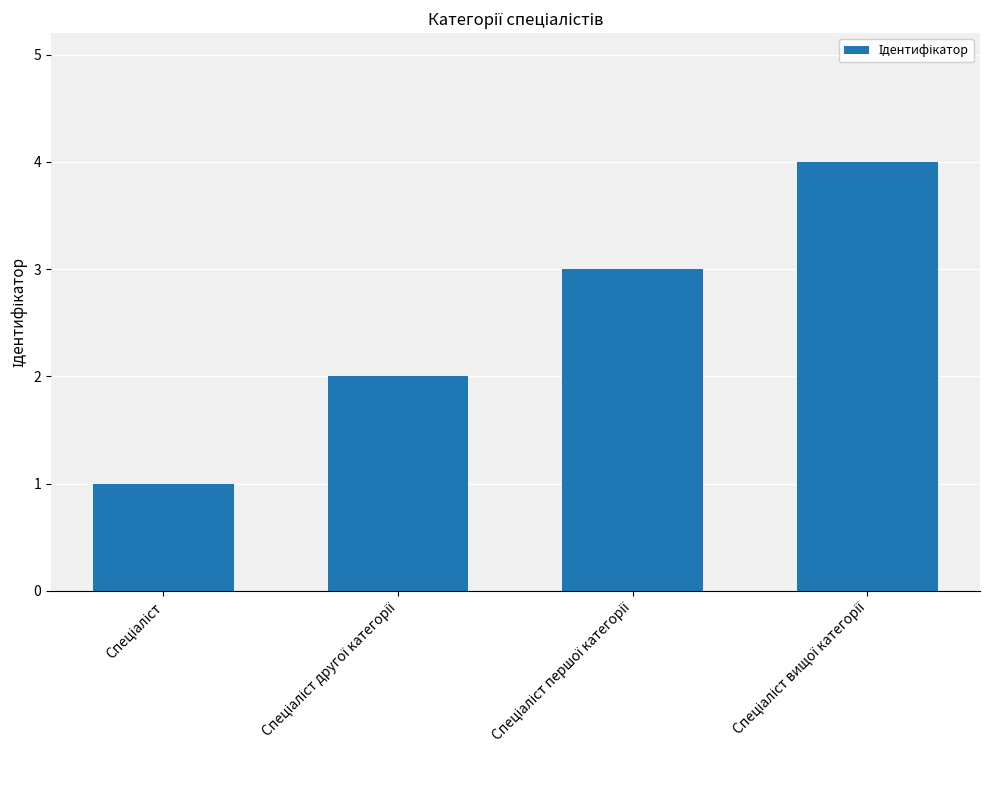

What is the sum of all values?

10